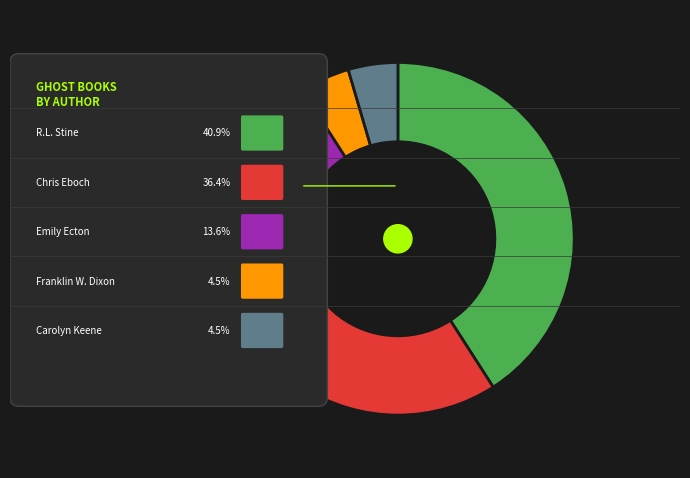

How many slices are in this pie chart?

5